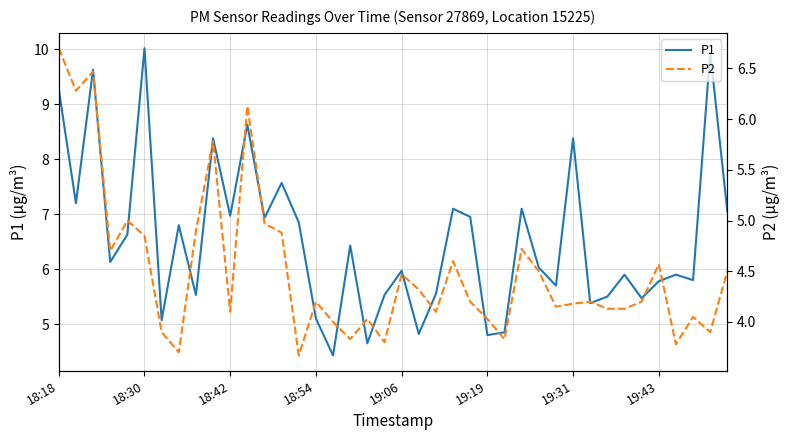

Where does the P2 series first go above 4?

18:18